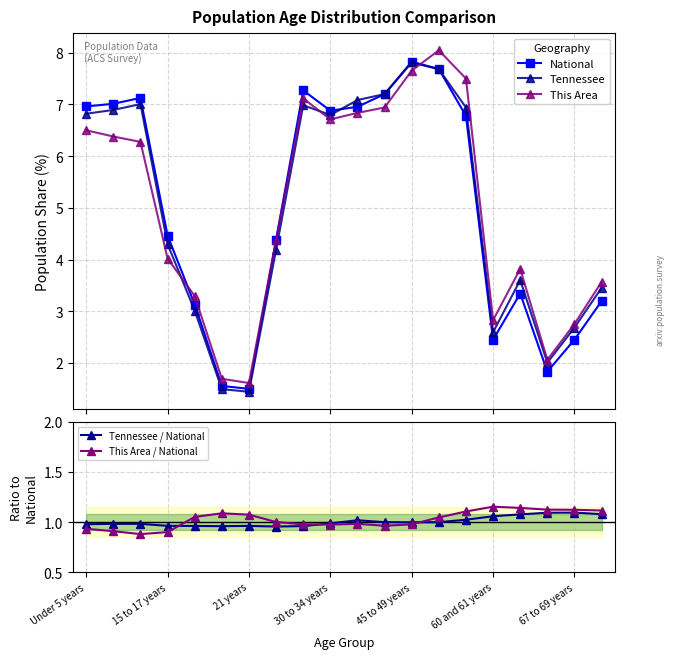

What is the value of the This Area point at the 6th from the left?

1.7